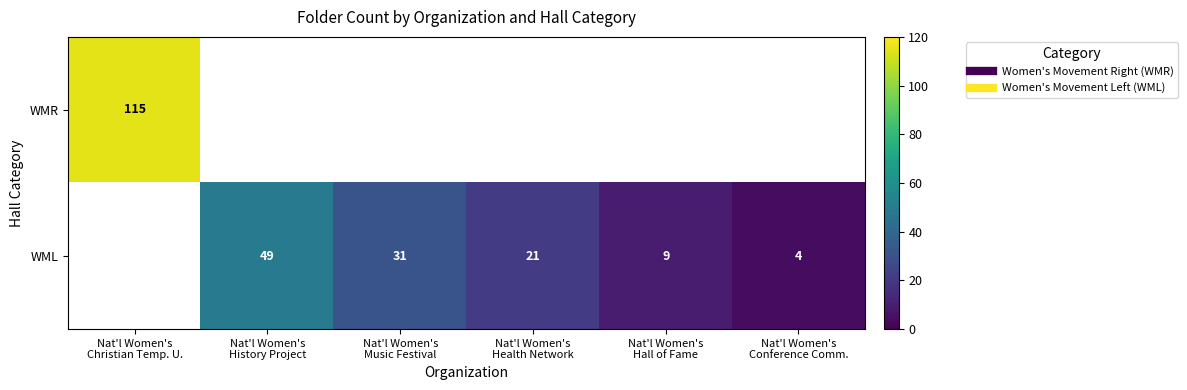

At which label does WML reach its peak?

Nat'l Women's Christian Temp. U.